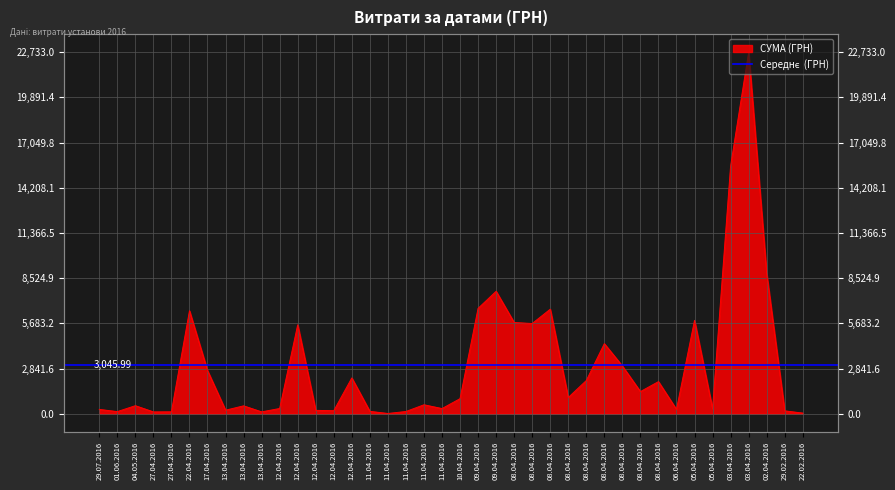

At which category does the chart reach its peak across all series?

03.04.2016